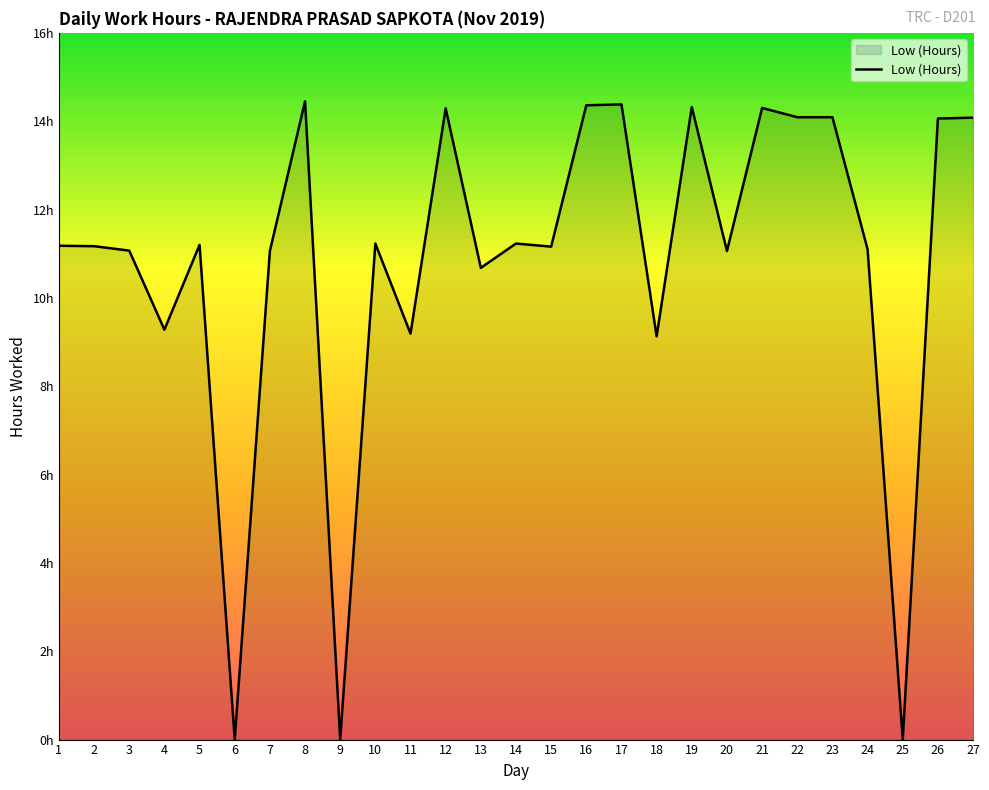

Where does the data first go above 11?

1